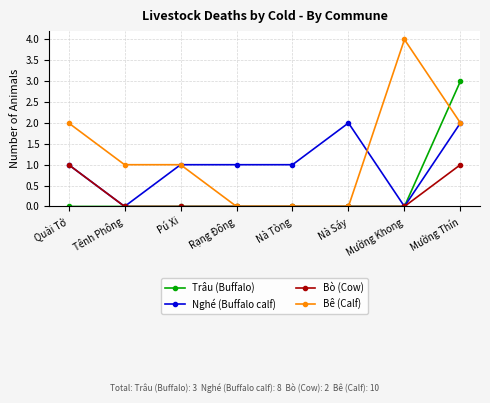

Reading left to right, list all the values displayed in this chart.

Trâu (Buffalo): 0	0	0	0	0	0	0	3
Nghé (Buffalo calf): 1	0	1	1	1	2	0	2
Bò (Cow): 1	0	0	0	0	0	0	1
Bê (Calf): 2	1	1	0	0	0	4	2